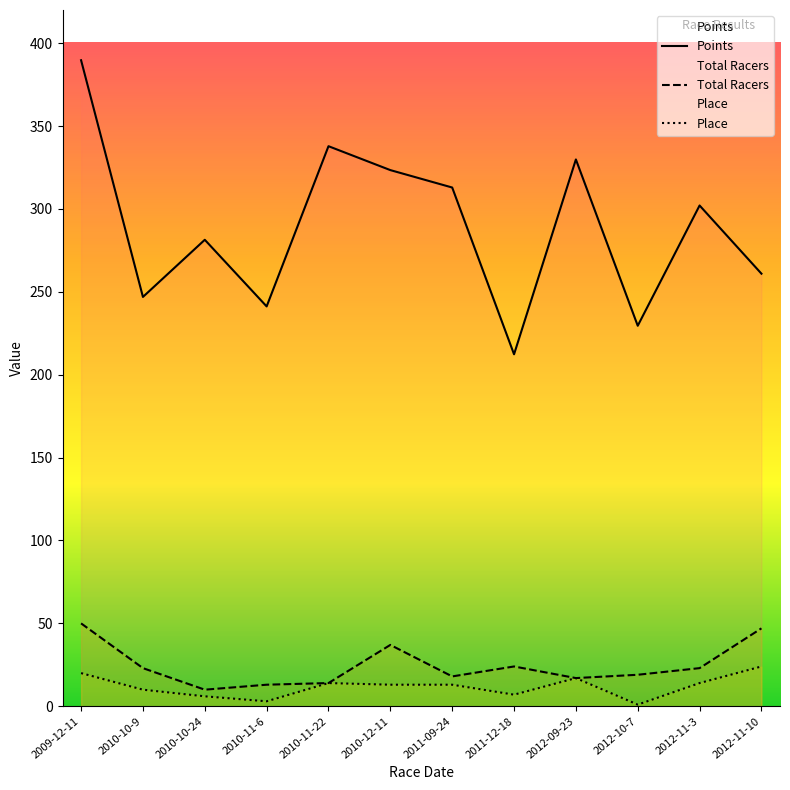

At which label does Total Racers first exceed 23?

2009-12-11